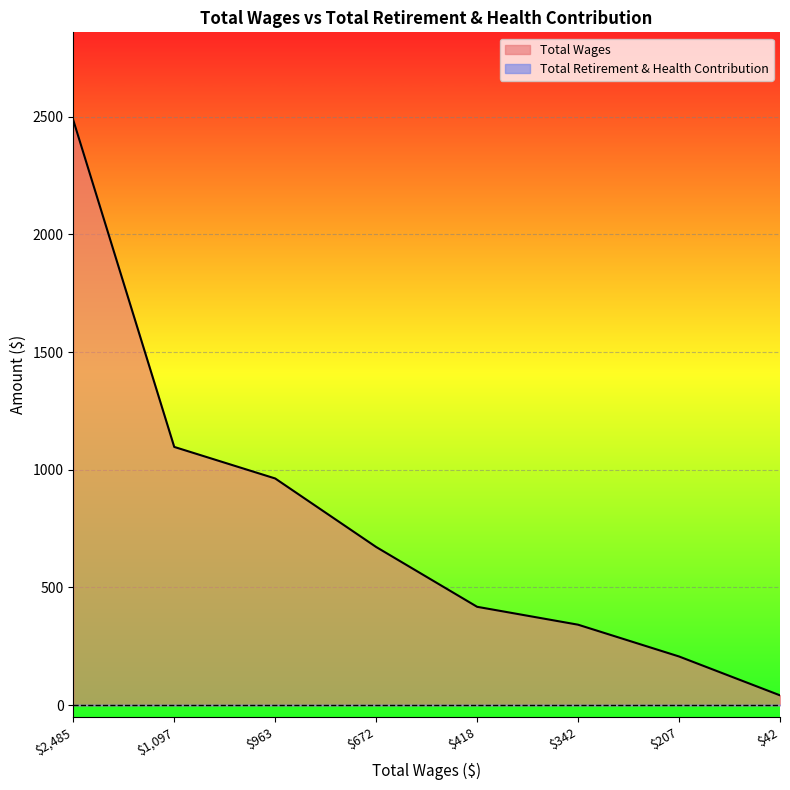

Rank the categories by value from highest to lowest.

2485.0, 1097.0, 963.0, 672.0, 418.0, 342.0, 207.0, 42.0